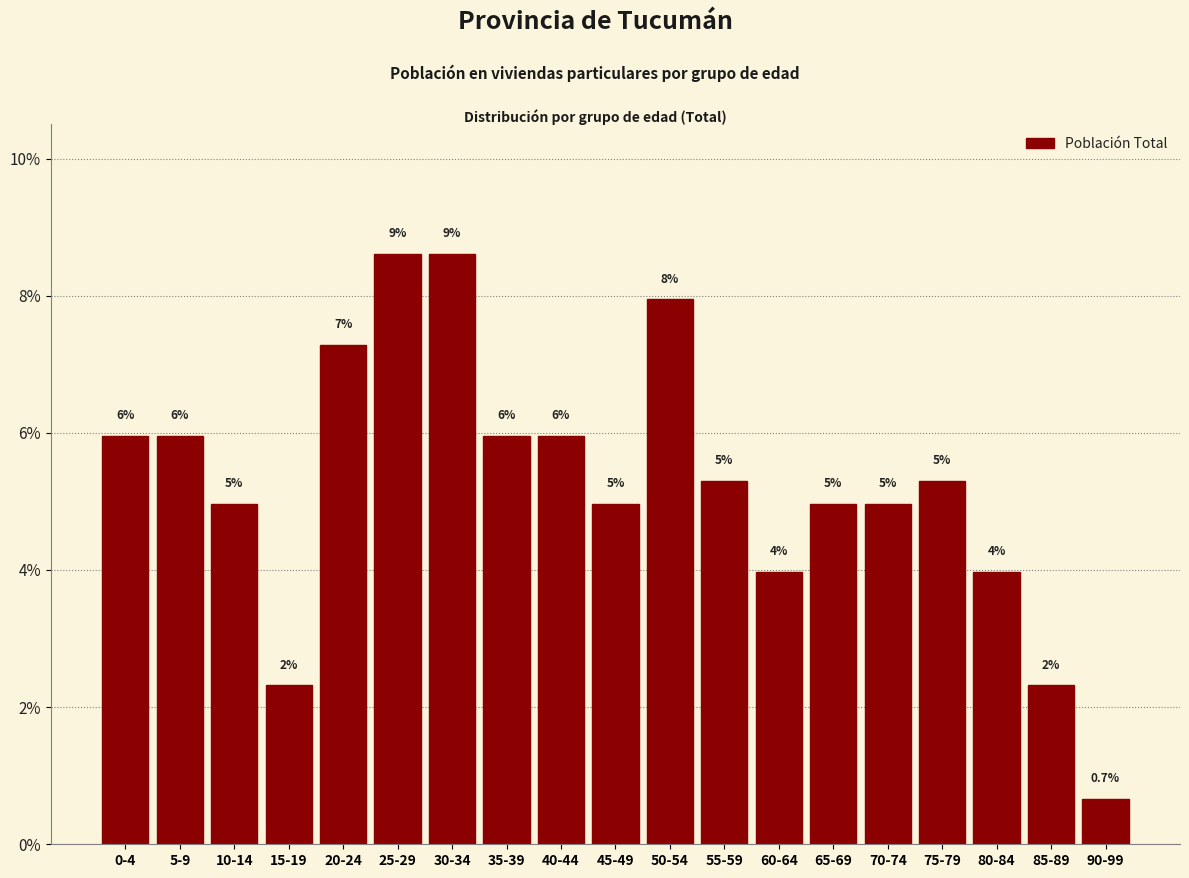

Does the chart contain any negative values?

No